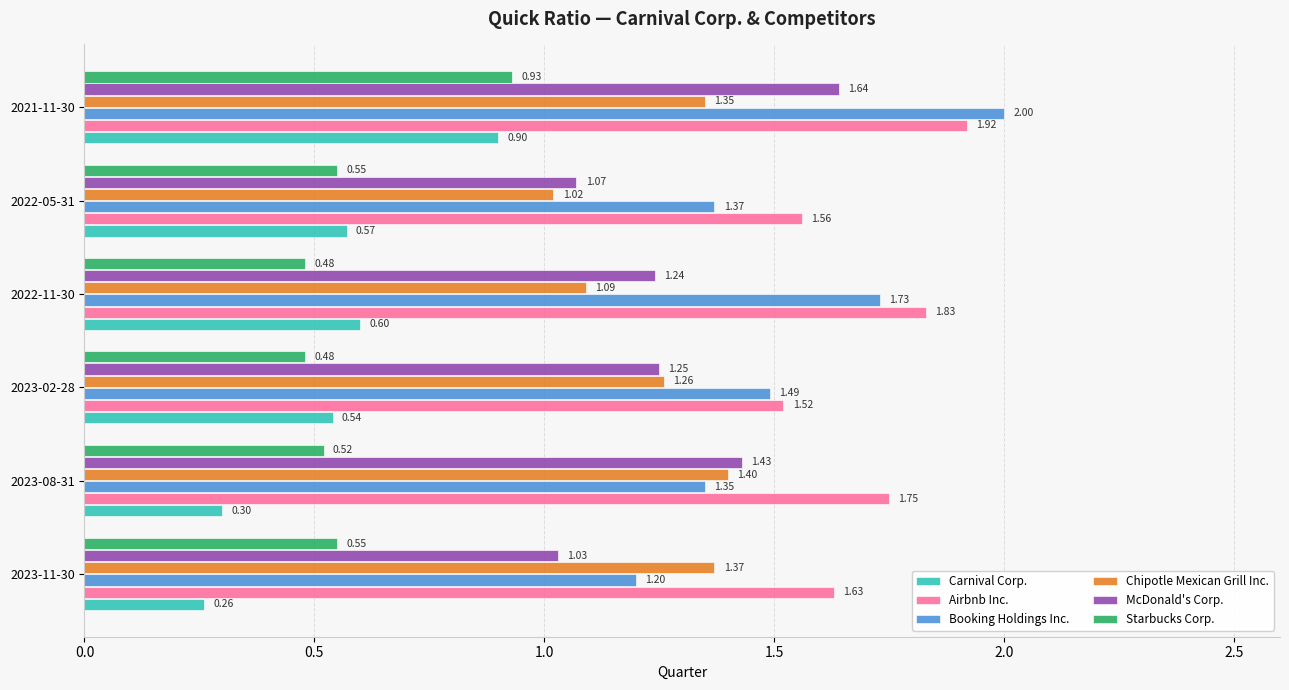

How many Starbucks Corp. values are between 0 and 1?

6